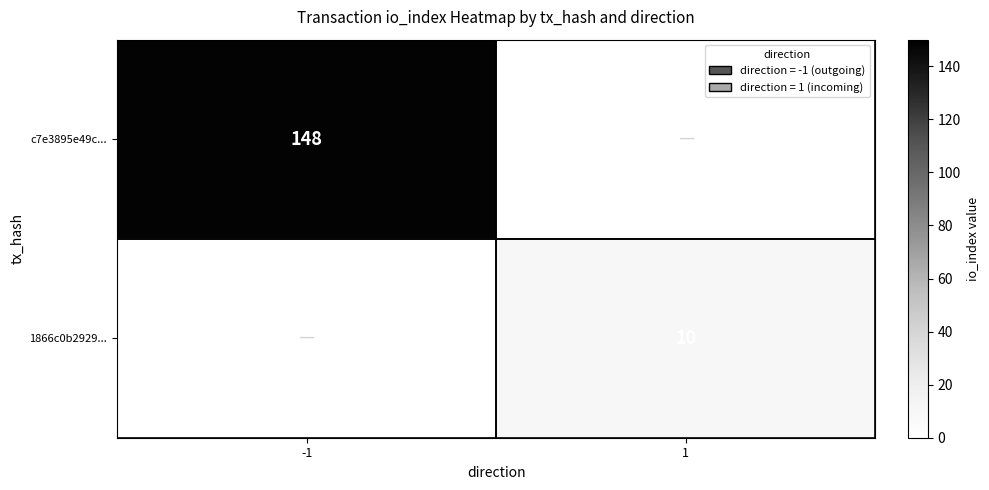

Which label corresponds to the smallest value in the chart?

1